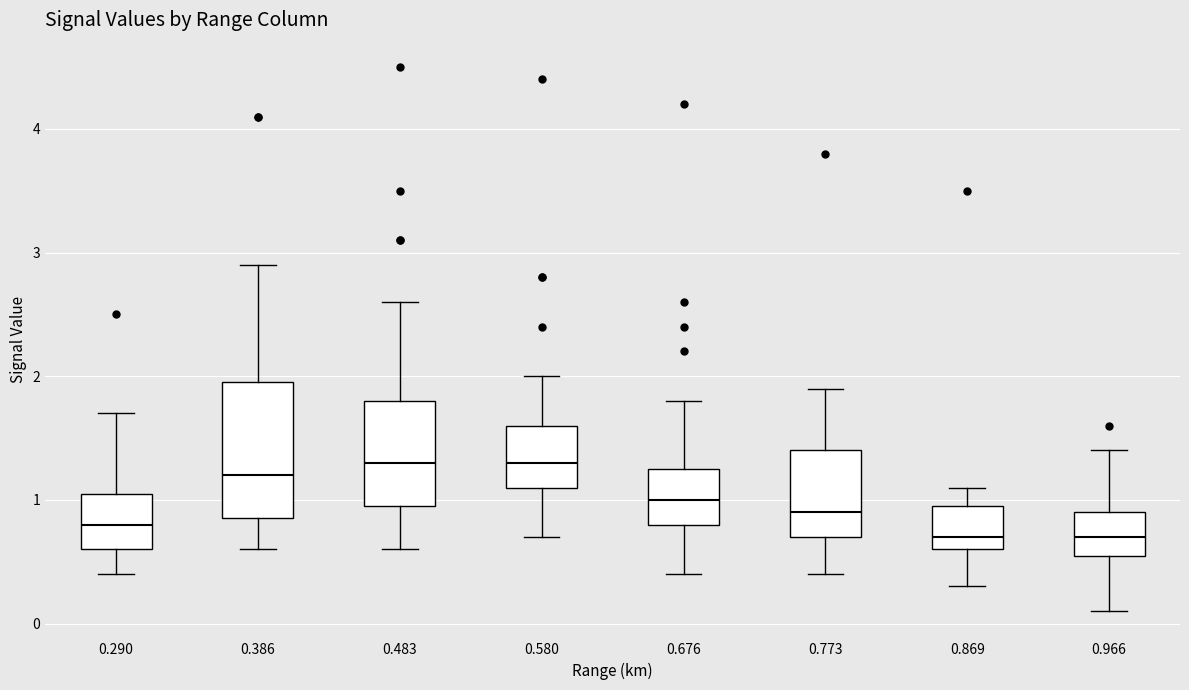

Reading left to right, transcribe this box plot: for each box, give where its median line is, the range the box spans, and where its two whiskers end, as read against the y-axis. The values are not printed on the chart, so give them approximately, as read against the axis.

0.290: median 0.8, box 0.6 to 1.1, whiskers 0.4 to 1.7
0.386: median 1.2, box 0.9 to 2.0, whiskers 0.6 to 2.9
0.483: median 1.3, box 1.0 to 1.8, whiskers 0.6 to 2.6
0.580: median 1.3, box 1.1 to 1.6, whiskers 0.7 to 2.0
0.676: median 1.0, box 0.8 to 1.3, whiskers 0.4 to 1.8
0.773: median 0.9, box 0.7 to 1.4, whiskers 0.4 to 1.9
0.869: median 0.7, box 0.6 to 1.0, whiskers 0.3 to 1.1
0.966: median 0.7, box 0.6 to 0.9, whiskers 0.1 to 1.4